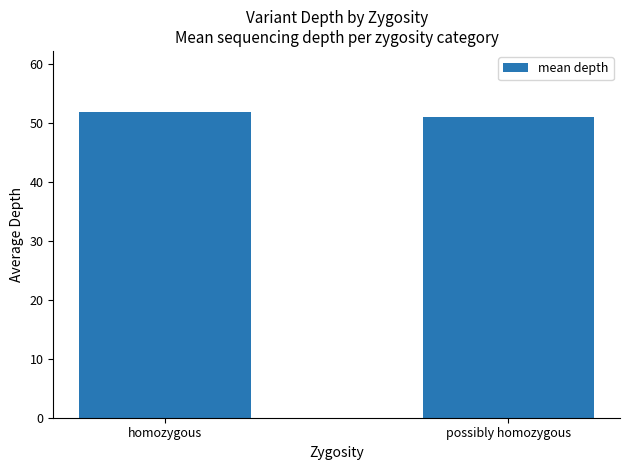

Reading left to right, list all the values displayed in this chart.

51.9	51.0